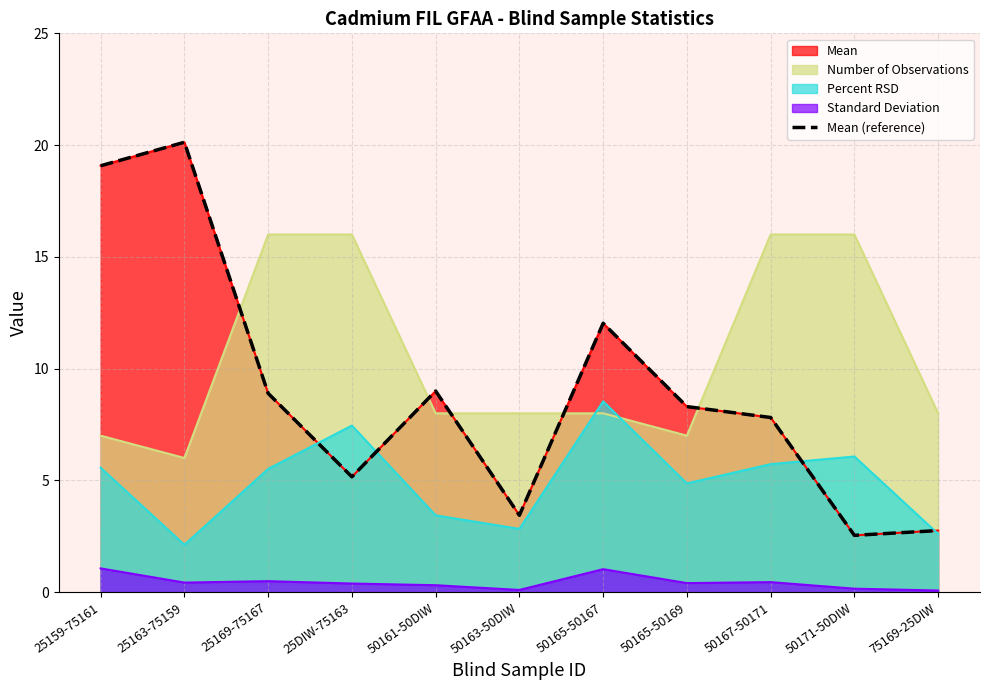

At which category does the data reach its first local peak?

25163-75159